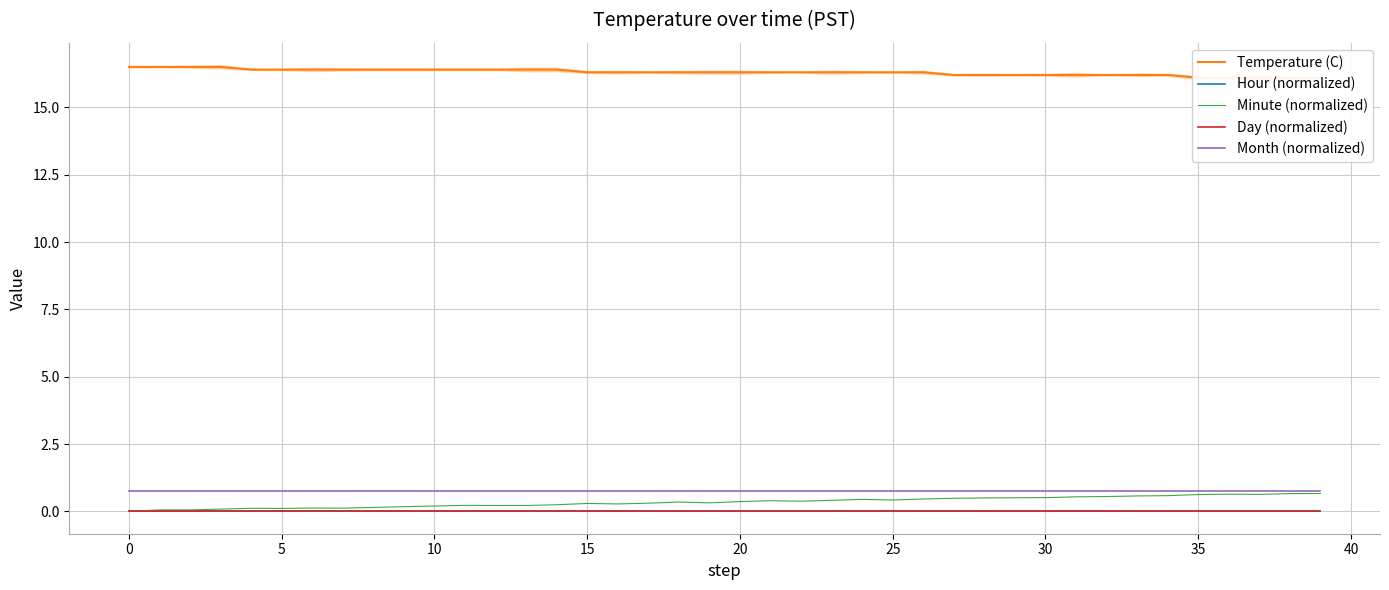

What is the approximate value of Temperature (C) at 21?

16.3